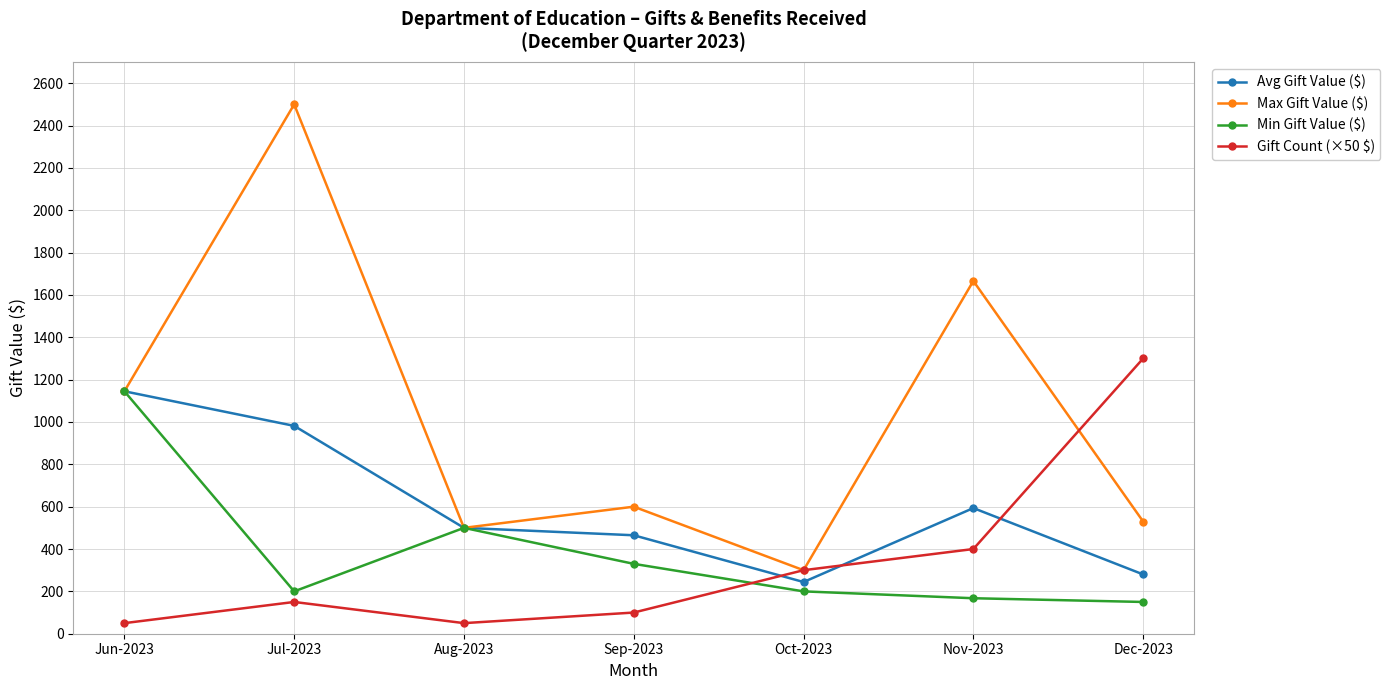

Reading left to right, what are all the values shown in this chart?

Avg Gift Value ($): Jun-2023=1145.0	Jul-2023=981.7	Aug-2023=500.0	Sep-2023=465.0	Oct-2023=244.2	Nov-2023=593.5	Dec-2023=280.1
Max Gift Value ($): Jun-2023=1145.0	Jul-2023=2500.0	Aug-2023=500.0	Sep-2023=600.0	Oct-2023=300.0	Nov-2023=1666.0	Dec-2023=530.0
Min Gift Value ($): Jun-2023=1145.0	Jul-2023=200.0	Aug-2023=500.0	Sep-2023=330.0	Oct-2023=200.0	Nov-2023=167.6	Dec-2023=150.0
Gift Count (×50 $): Jun-2023=50.0	Jul-2023=150.0	Aug-2023=50.0	Sep-2023=100.0	Oct-2023=300.0	Nov-2023=400.0	Dec-2023=1300.0